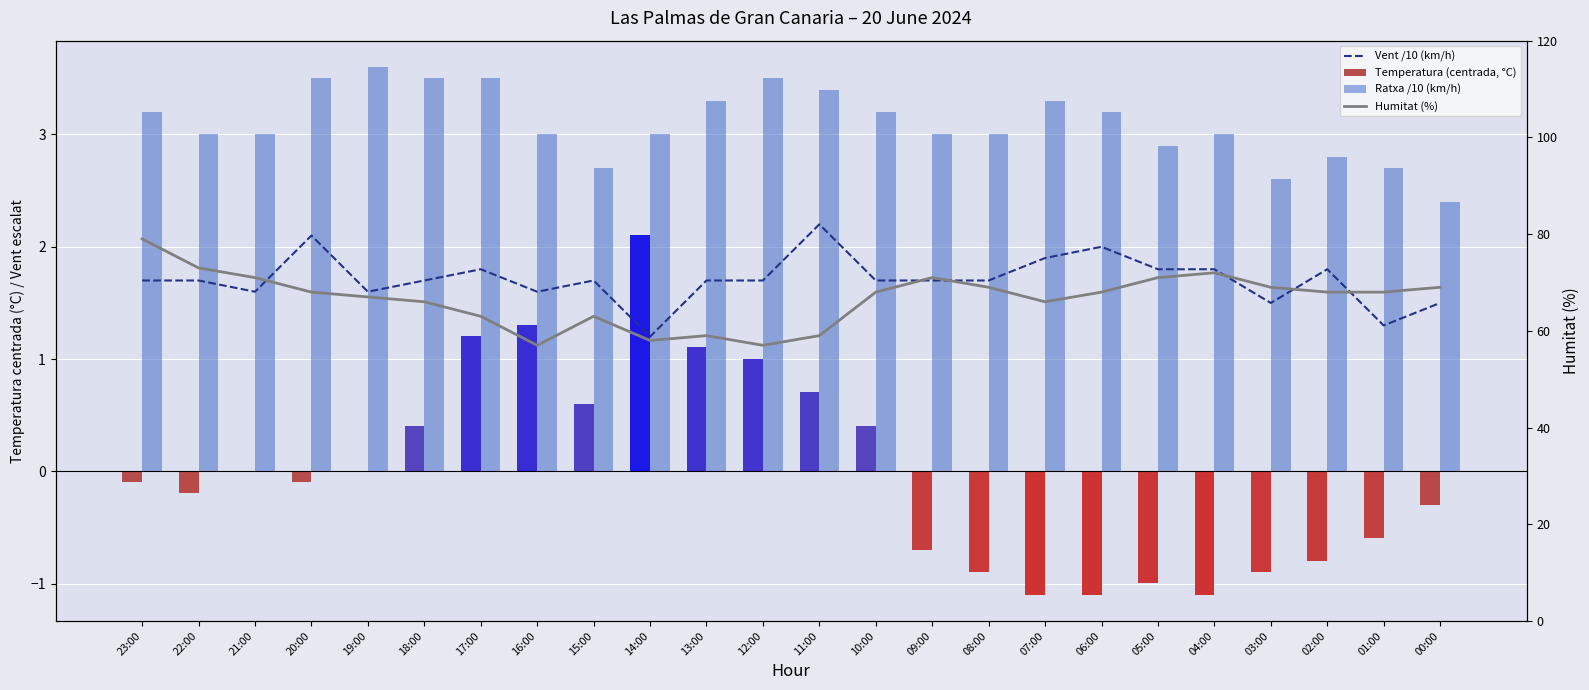

At which label does Humitat (%) reach its minimum?

16:00